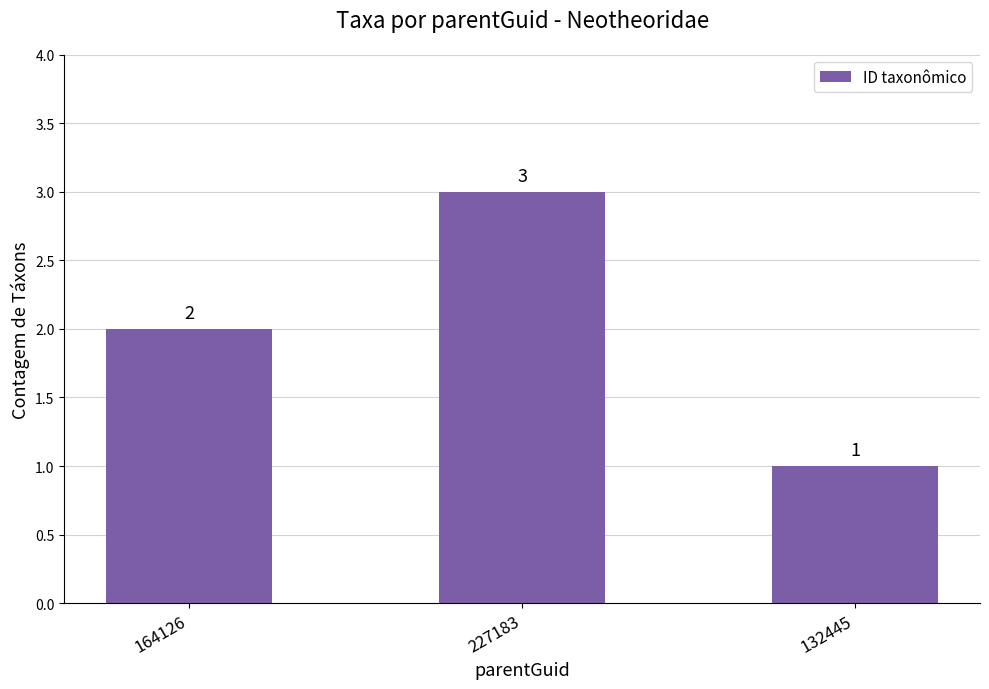

List the labels in order of value, smallest first.

132445, 164126, 227183